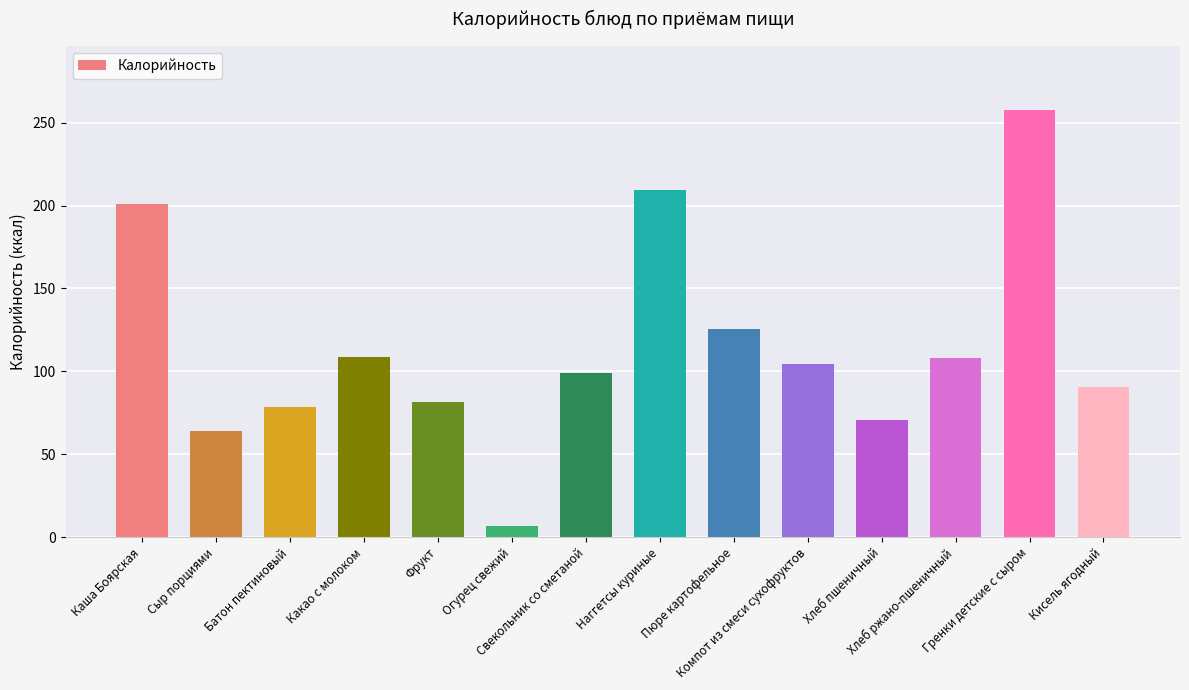

What is the difference between the maximum and second lowest values?

193.3